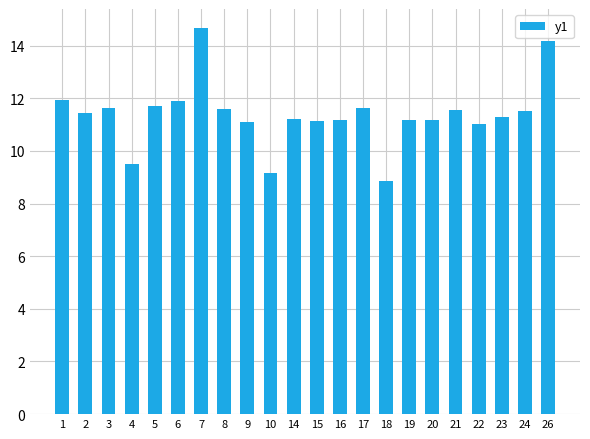

What is the approximate value at 8?

11.6